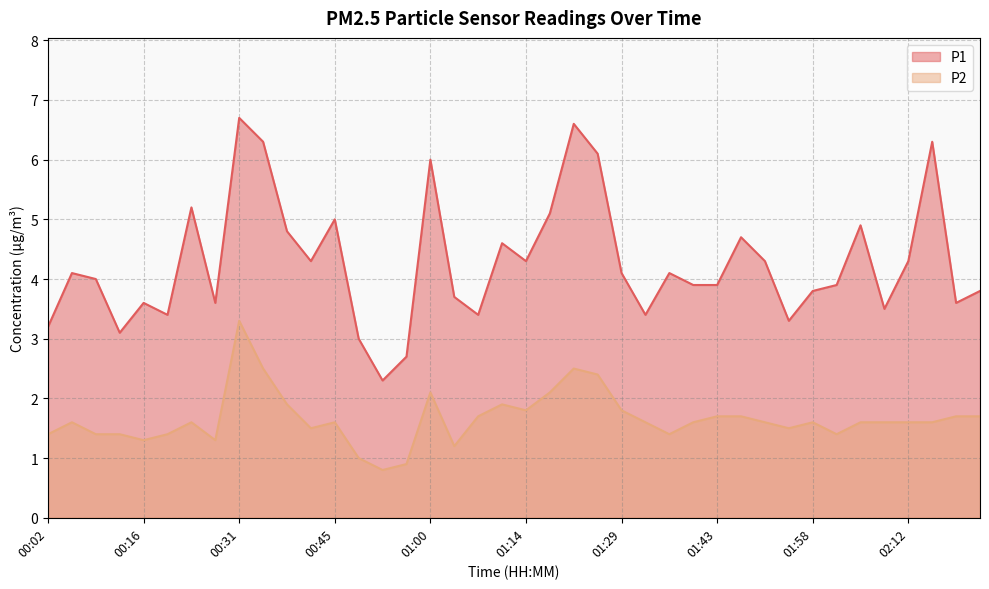

At 01:58, list the series in order from smallest to largest.

P2, P1